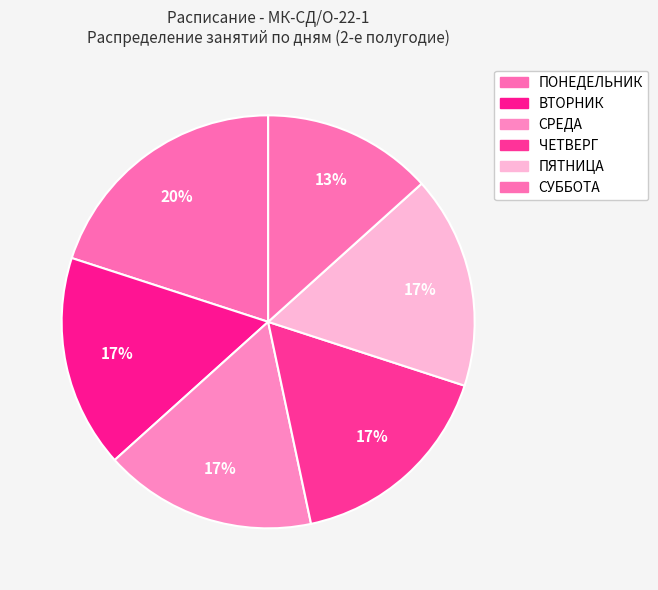

Does any single category account for the majority?

No